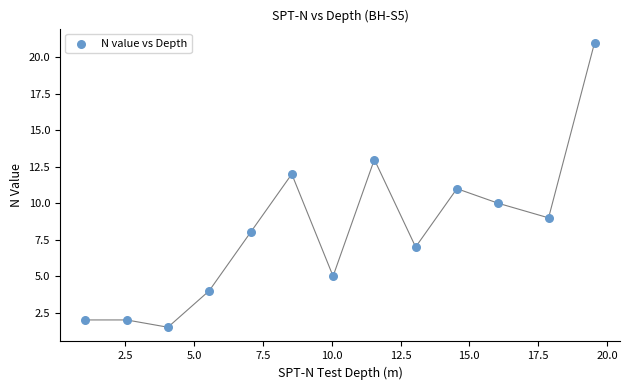

What is the range of Y values (max minus min)?

19.5